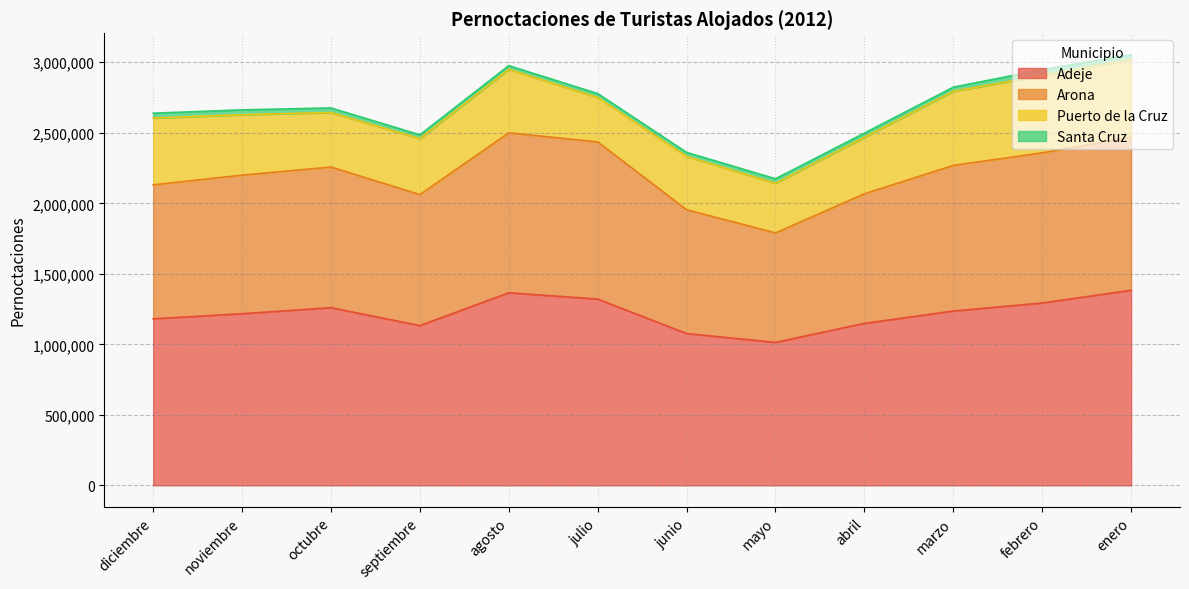

Does the chart have visible grid lines?

Yes